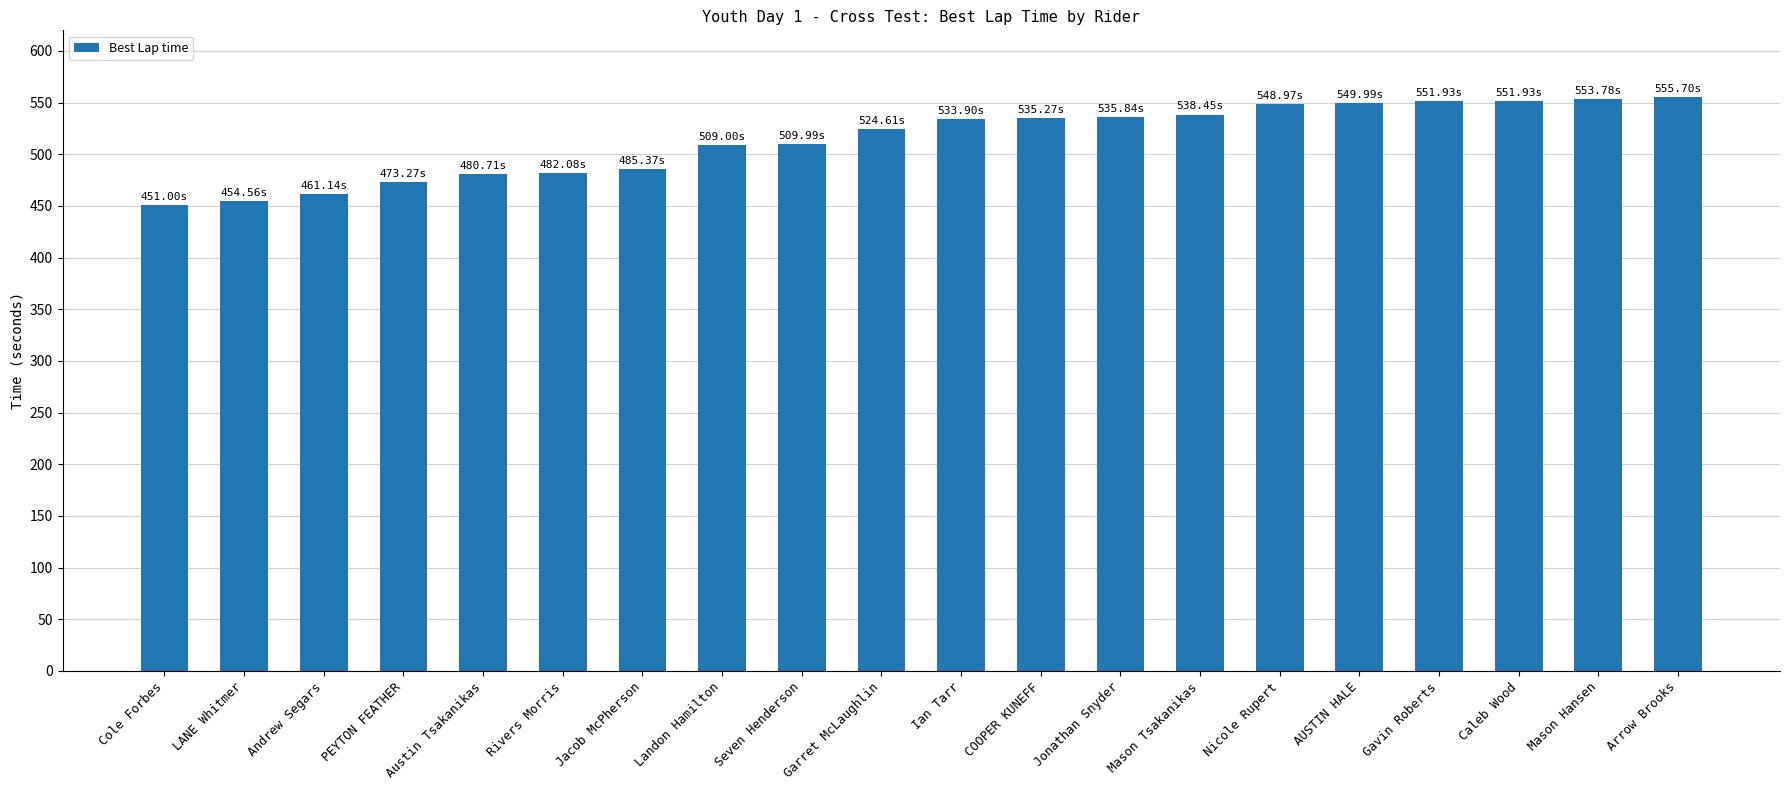

Approximately how many times larger is the value at Seven Henderson compared to AUSTIN HALE?

0.9